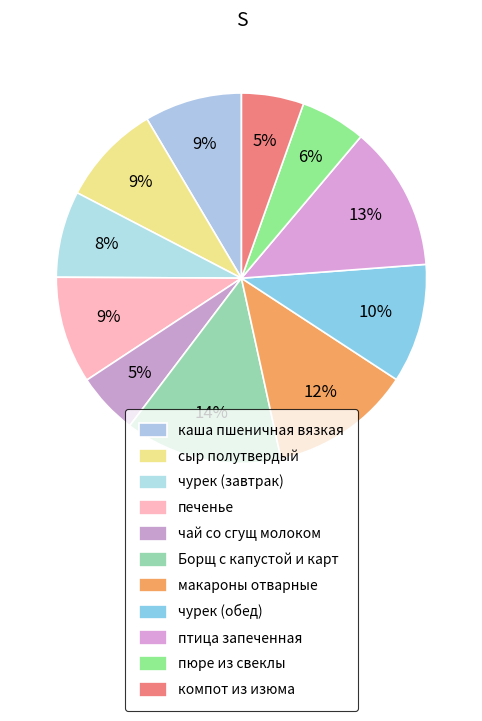

Between Борщ с капустой и карт and каша пшеничная вязкая, which is larger?

Борщ с капустой и карт